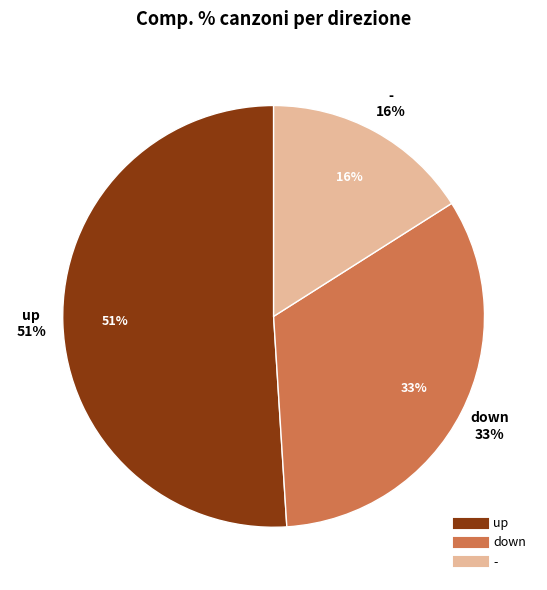

What is the change in value from up to -?

-35